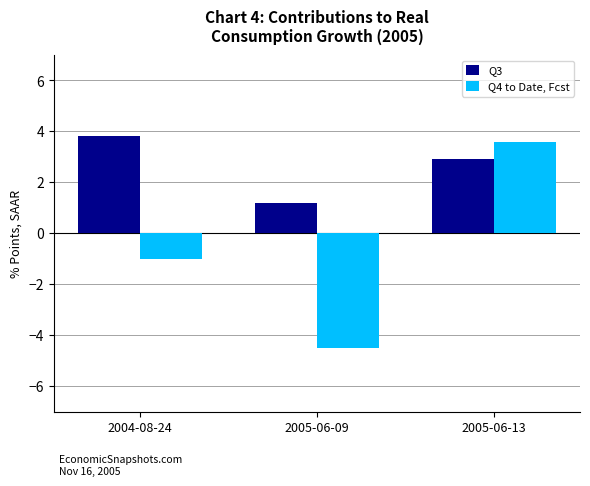

What value does the Q4 to Date, Fcst series have at 2005-06-13?

3.6